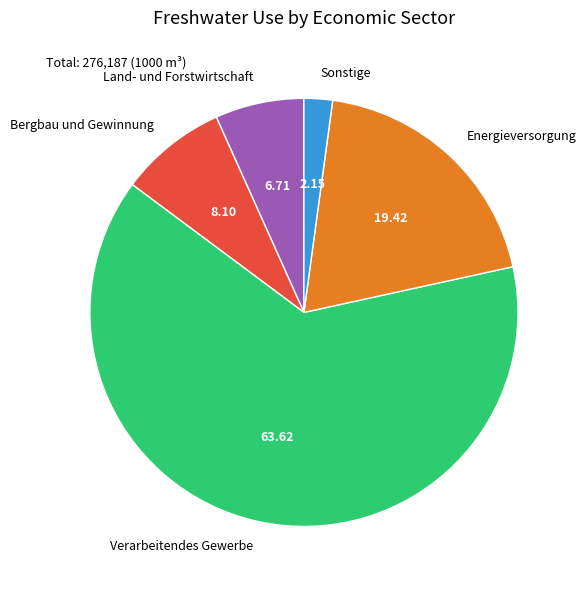

Approximately how many times larger is the value at Bergbau und Gewinnung compared to Energieversorgung?

0.4